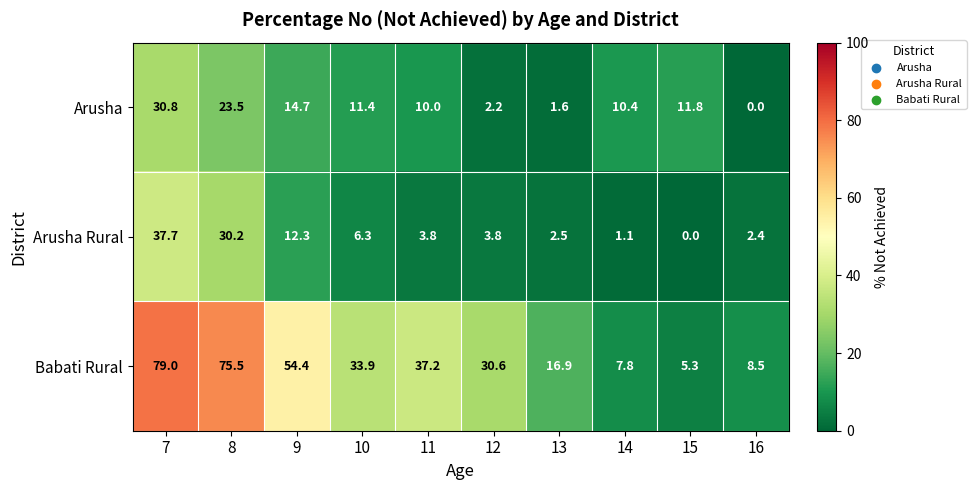

How many values in the Arusha series exceed 11?

5